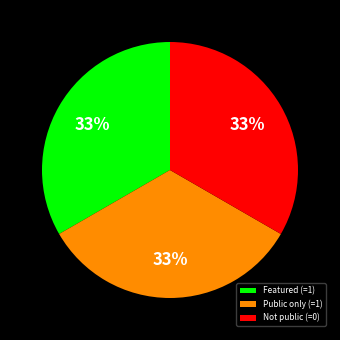

Is there any slice that represents more than half of the pie?

No